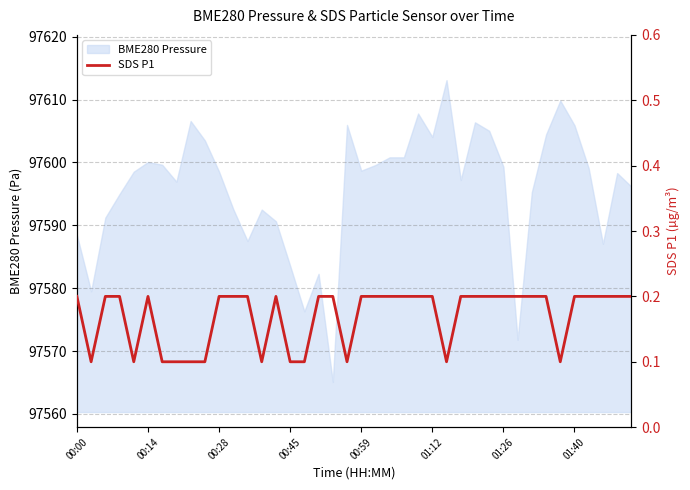

What is the highest value of the BME280 Pressure series?

97613.1